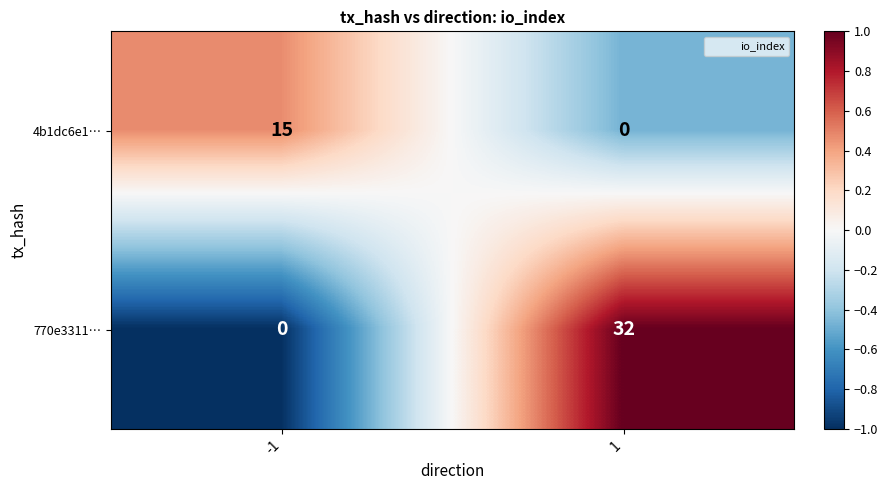

The 4b1dc6e1… series shows 0 at 1. True or false?

True